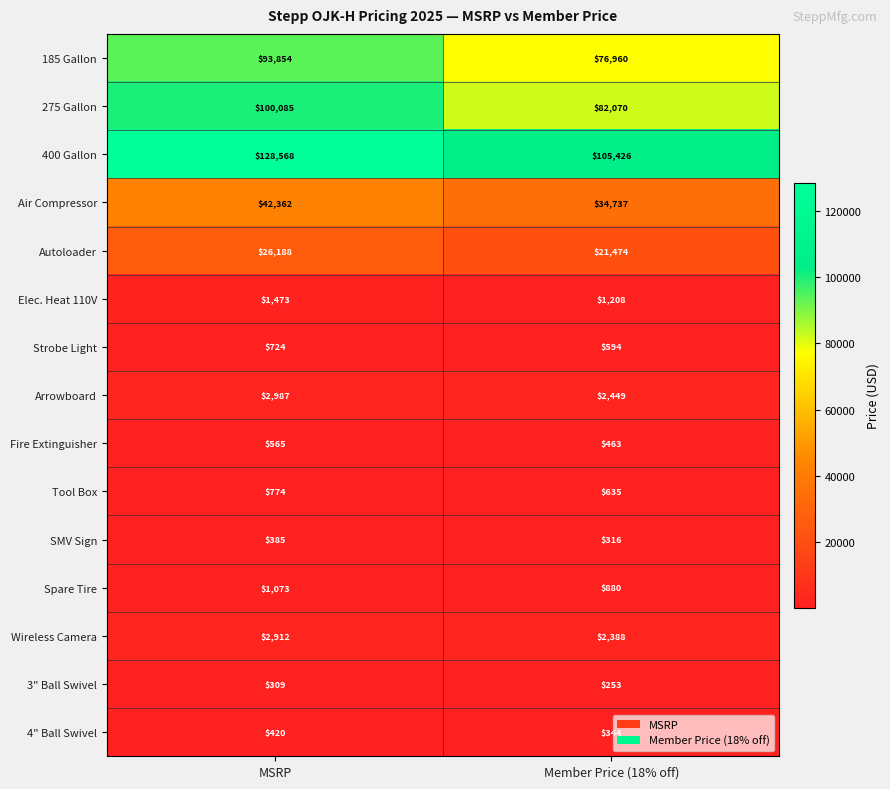

What is the difference between the Elec. Heat 110V values at Member Price (18% off) and MSRP?

265